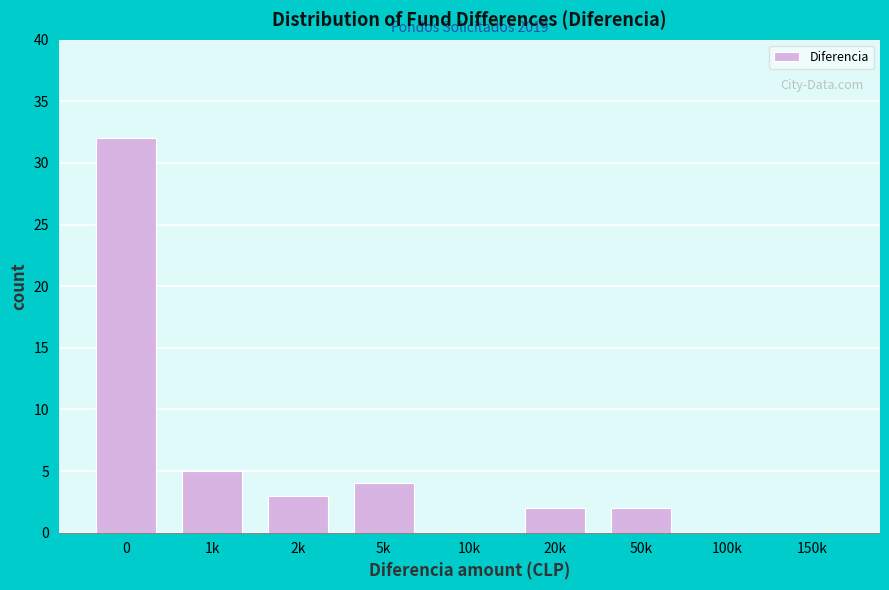

Reading left to right, extract all data points from this chart.

0=32	1k=5	2k=3	5k=4	10k=0	20k=2	50k=2	100k=0	150k=0